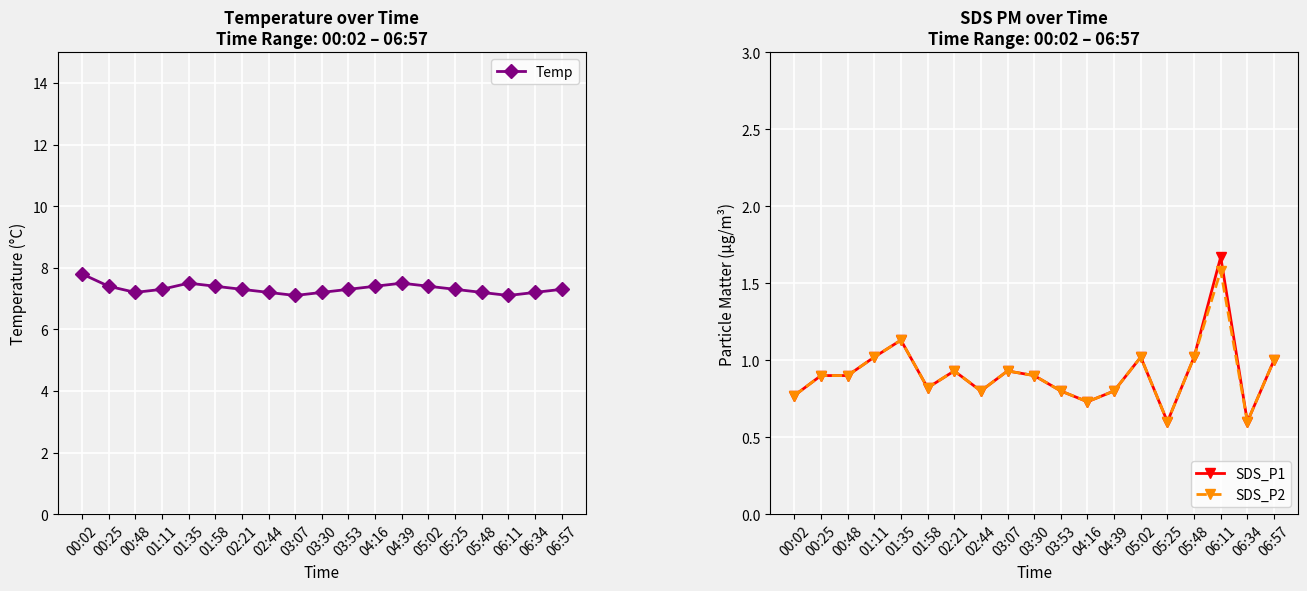

What is the maximum value shown in the chart?

7.8